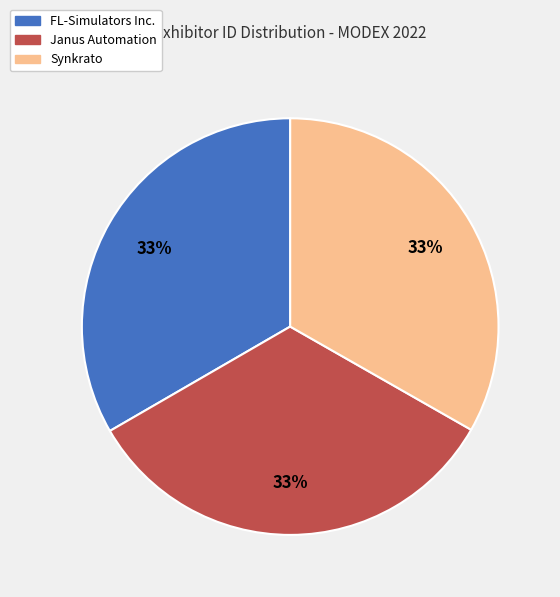

Combined, do Synkrato and Janus Automation account for over 50%?

Yes